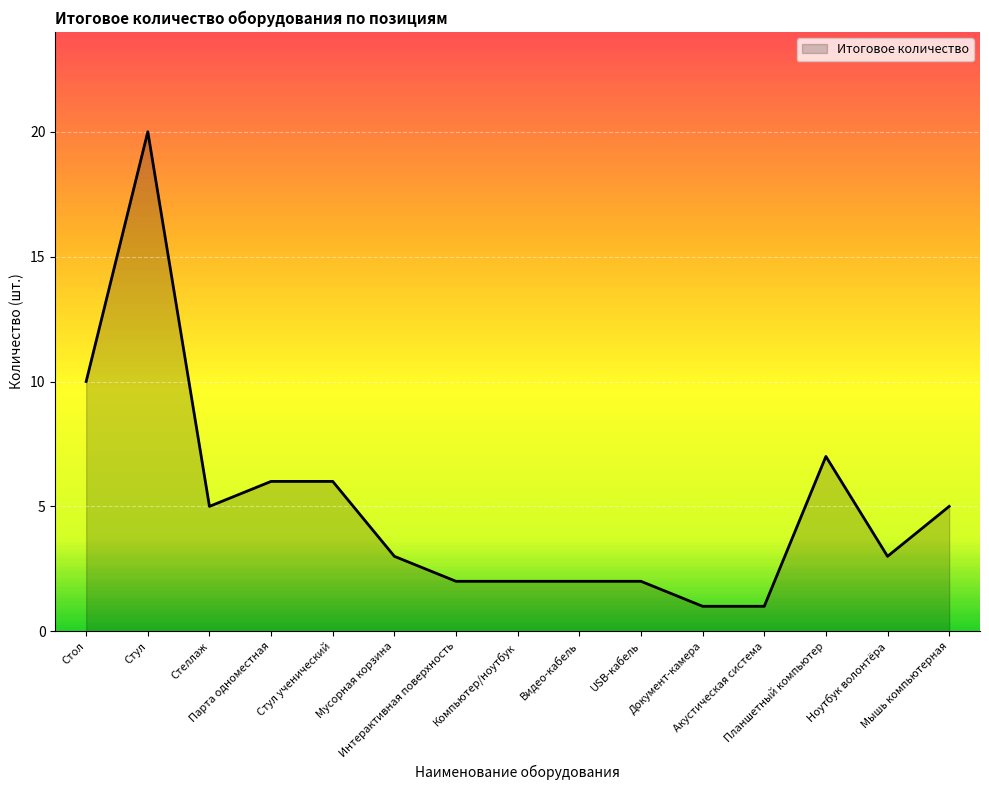

Reading left to right, transcribe all the data shown in this chart.

Стол=10	Стул=20	Стеллаж=5	Парта одноместная=6	Стул ученический=6	Мусорная корзина=3	Интерактивная поверхность=2	Компьютер/ноутбук=2	Видео-кабель=2	USB-кабель=2	Документ-камера=1	Акустическая система=1	Планшетный компьютер=7	Ноутбук волонтёра=3	Мышь компьютерная=5